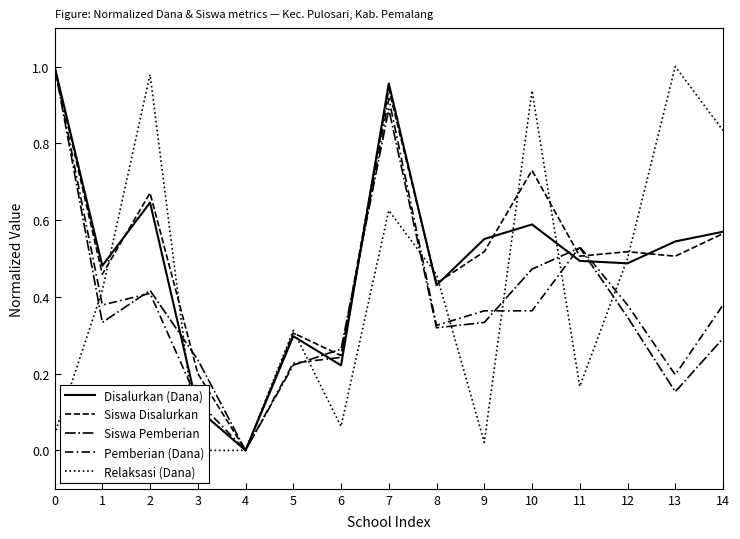

How many lines are shown in the chart?

5